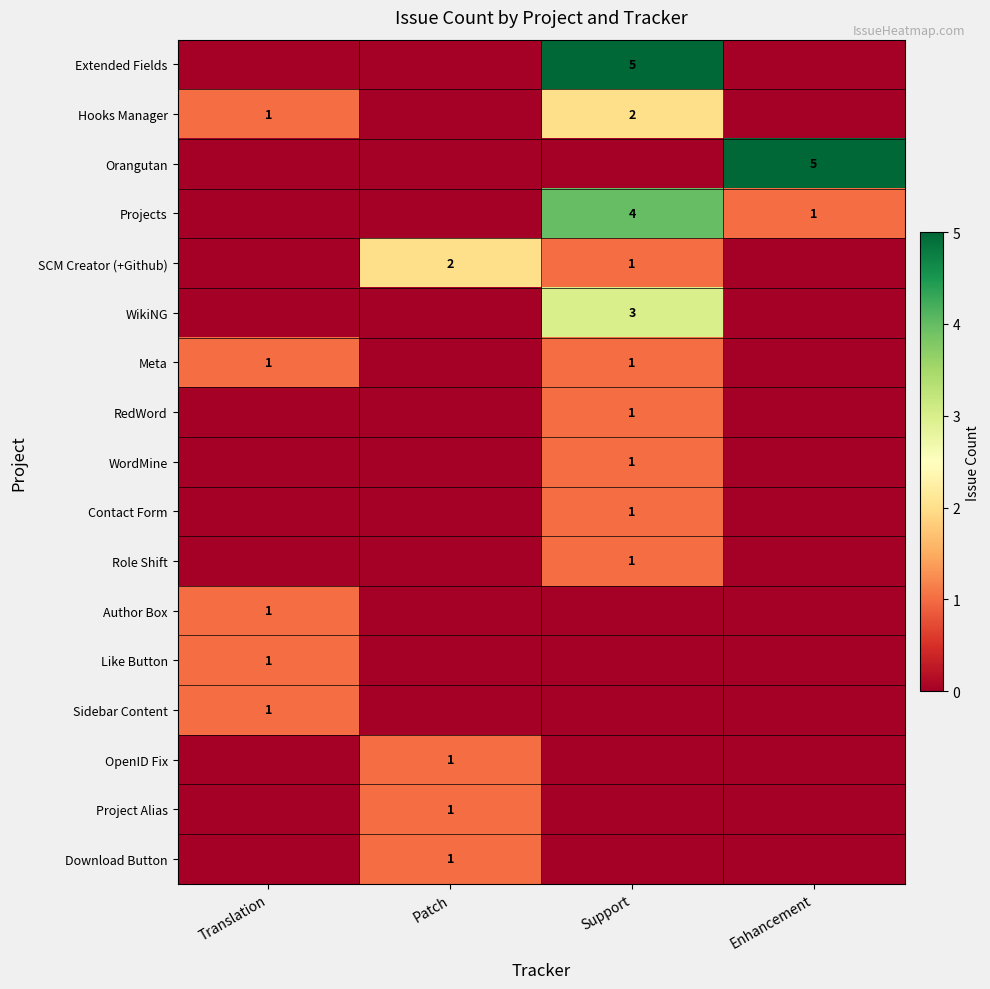

The Meta series shows 2 at Translation. True or false?

False